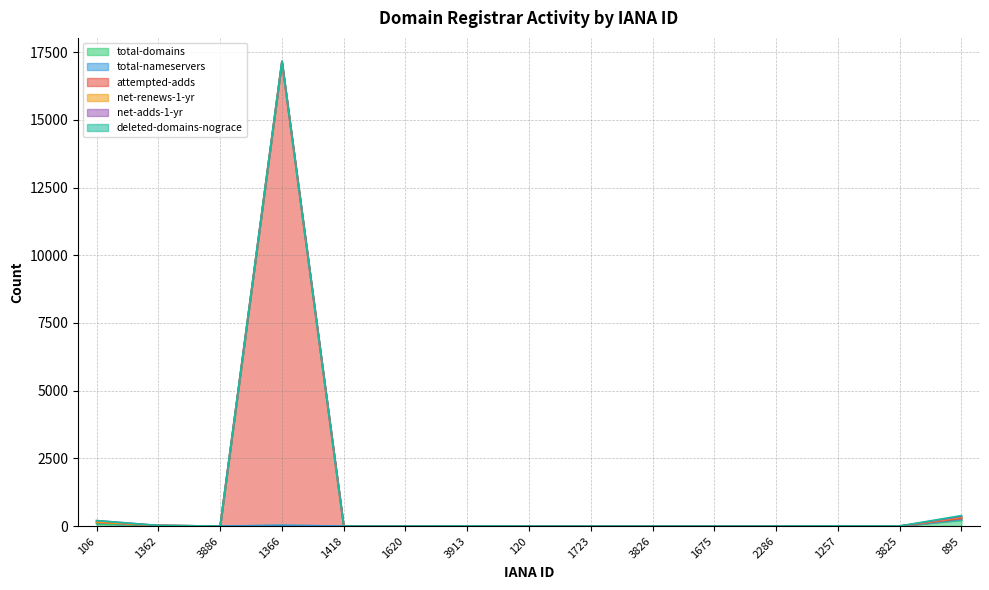

What are all the series names shown in the legend?

total-domains, total-nameservers, attempted-adds, net-renews-1-yr, net-adds-1-yr, deleted-domains-nograce